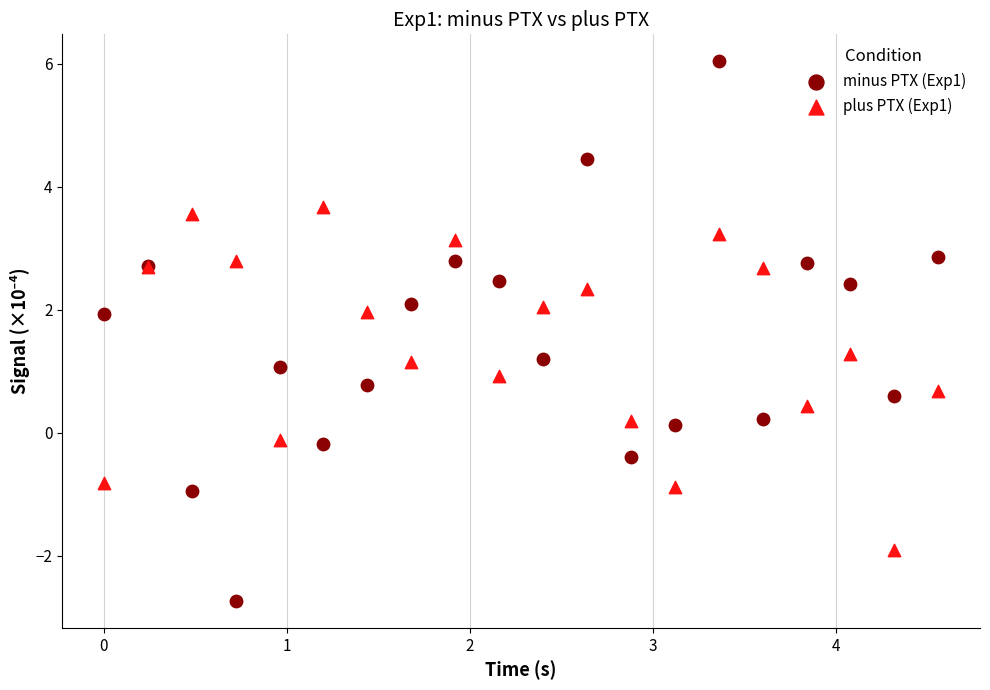

Which series reaches the maximum Y coordinate?

minus PTX (Exp1)